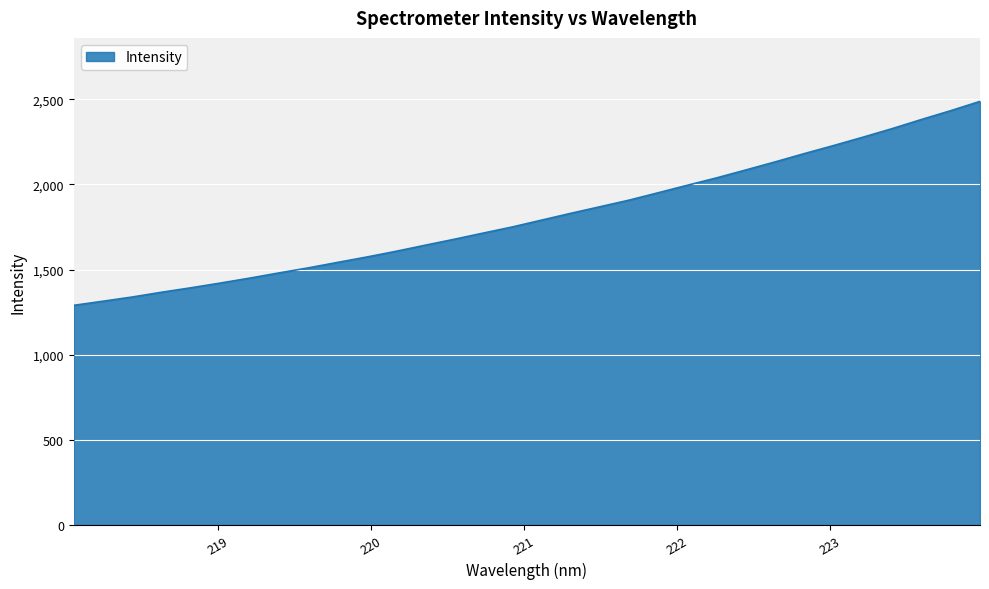

How many series are shown in this chart?

1